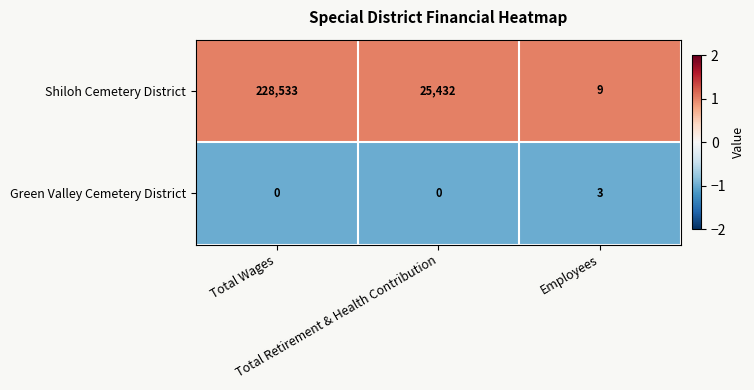

Count the Shiloh Cemetery District values in the range 9 to 228533.

3